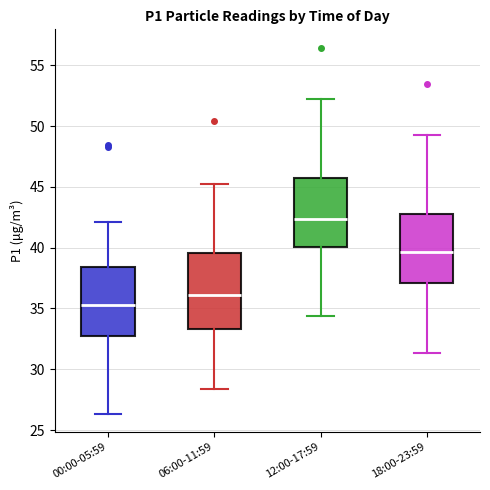

Reading left to right, read every box against the y-axis: the position of its median line, the range the box covers, and the ends of its whiskers. The values are not printed on the chart, so give them approximately, as read against the axis.

00:00-05:59: median 35.5, box 32.5 to 38.5, whiskers 26.5 to 42.0
06:00-11:59: median 36.0, box 33.5 to 39.5, whiskers 28.5 to 45.5
12:00-17:59: median 42.5, box 40.0 to 46.0, whiskers 34.5 to 52.5
18:00-23:59: median 39.5, box 37.0 to 43.0, whiskers 31.5 to 49.5